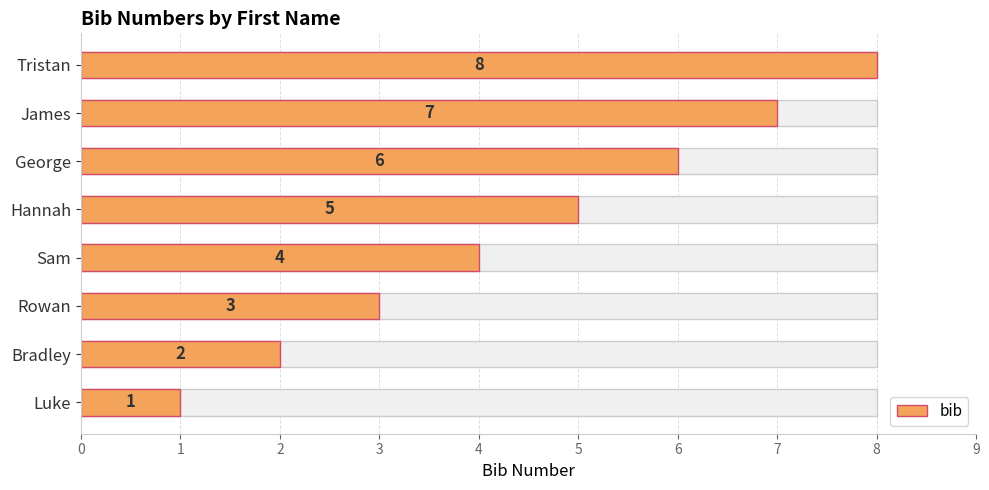

Does the chart contain stacked bars?

No